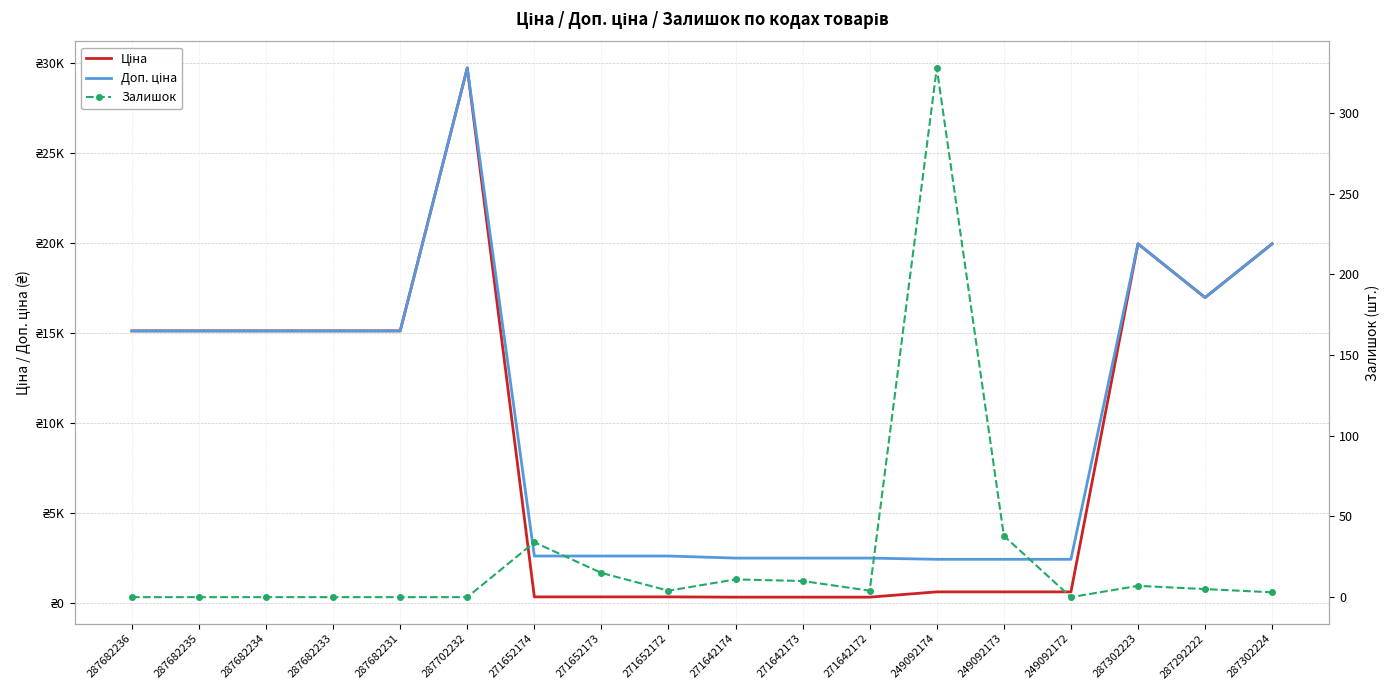

List the labels in order of Ціна value, smallest first.

271642174, 271642173, 271642172, 271652174, 271652173, 271652172, 249092174, 249092173, 249092172, 287682236, 287682235, 287682234, 287682233, 287682231, 287292222, 287302223, 287302224, 287702232